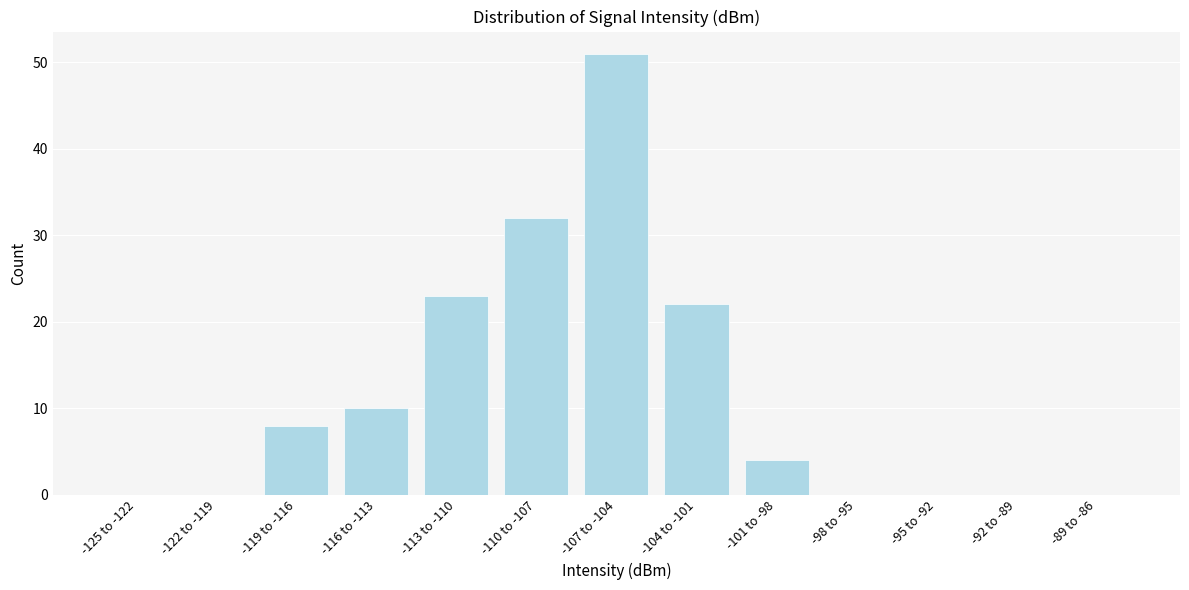

Reading right to left, what are all the values shown in this chart?

-89 to -86=0	-92 to -89=0	-95 to -92=0	-98 to -95=0	-101 to -98=4	-104 to -101=22	-107 to -104=51	-110 to -107=32	-113 to -110=23	-116 to -113=10	-119 to -116=8	-122 to -119=0	-125 to -122=0